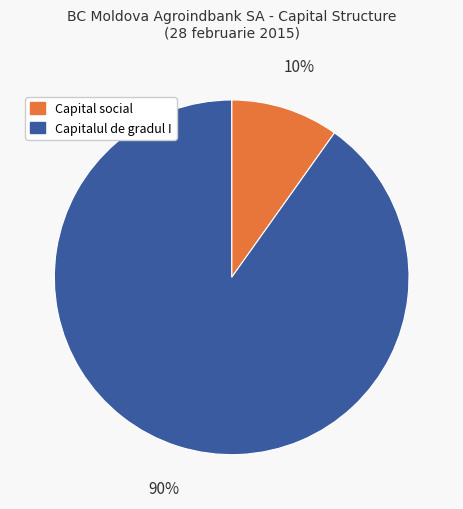

To the nearest percent, what is the combined percentage of Capital social and Capitalul de gradul I?

100%